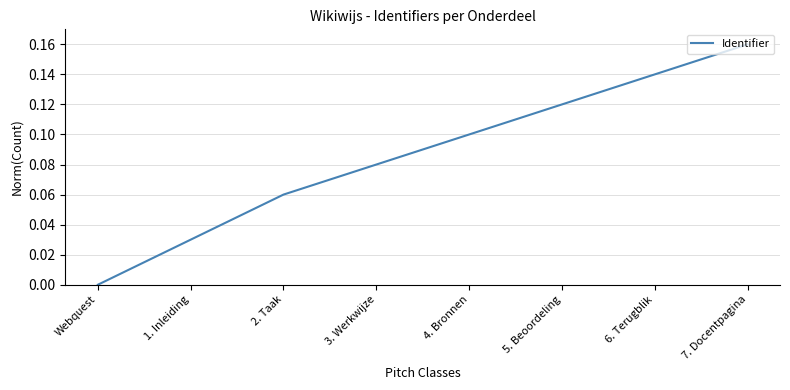

List the labels in order of value, smallest first.

Webquest, 1. Inleiding, 2. Taak, 3. Werkwijze, 4. Bronnen, 5. Beoordeling, 6. Terugblik, 7. Docentpagina